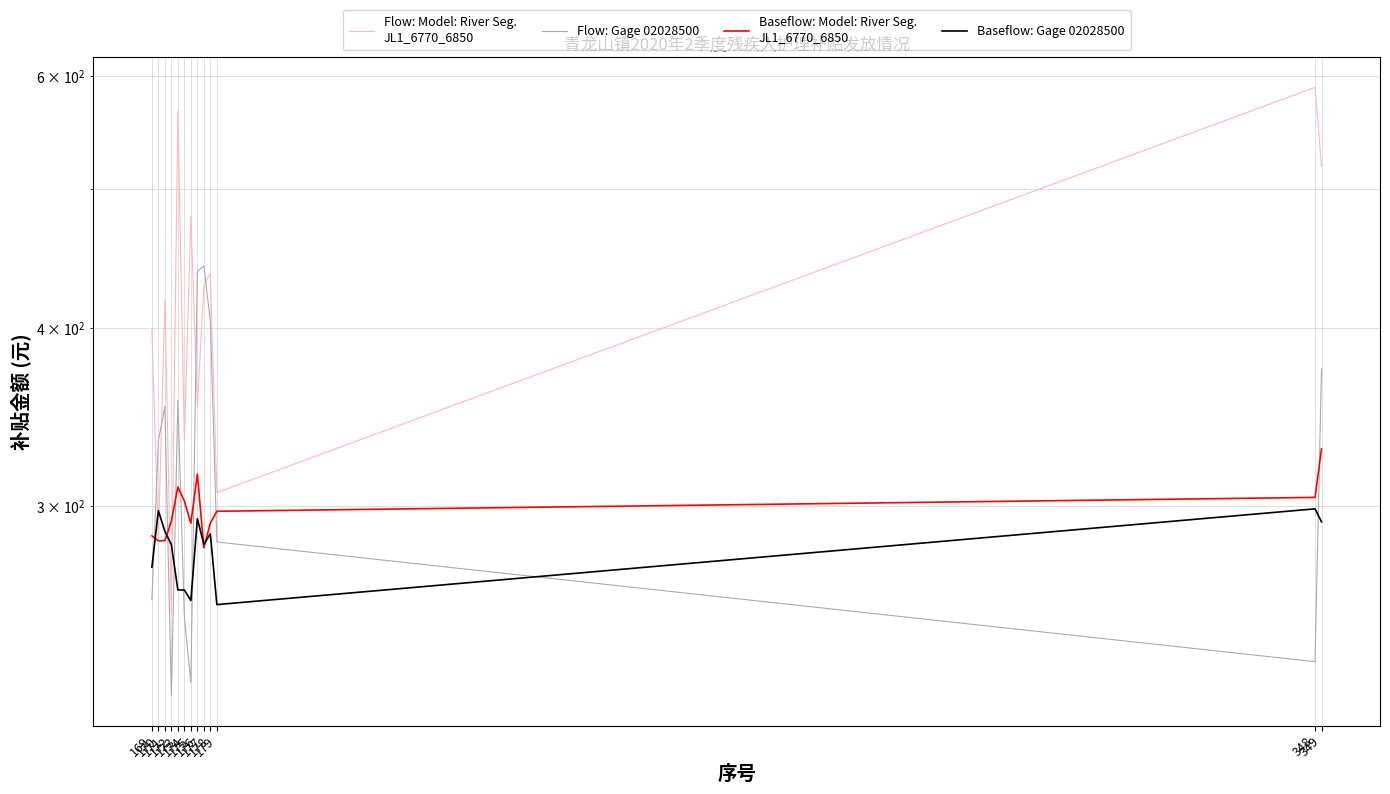

Which series has the widest spread of values?

Flow: Model: River Seg.
JL1_6770_6850